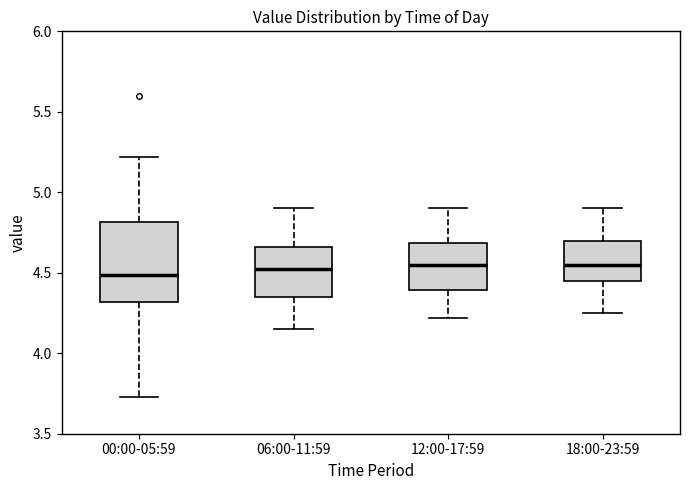

Where is the upper edge of the box for 12:00-17:59 on the y-axis? The values are not printed on the chart, so give them approximately, as read against the axis.

4.70